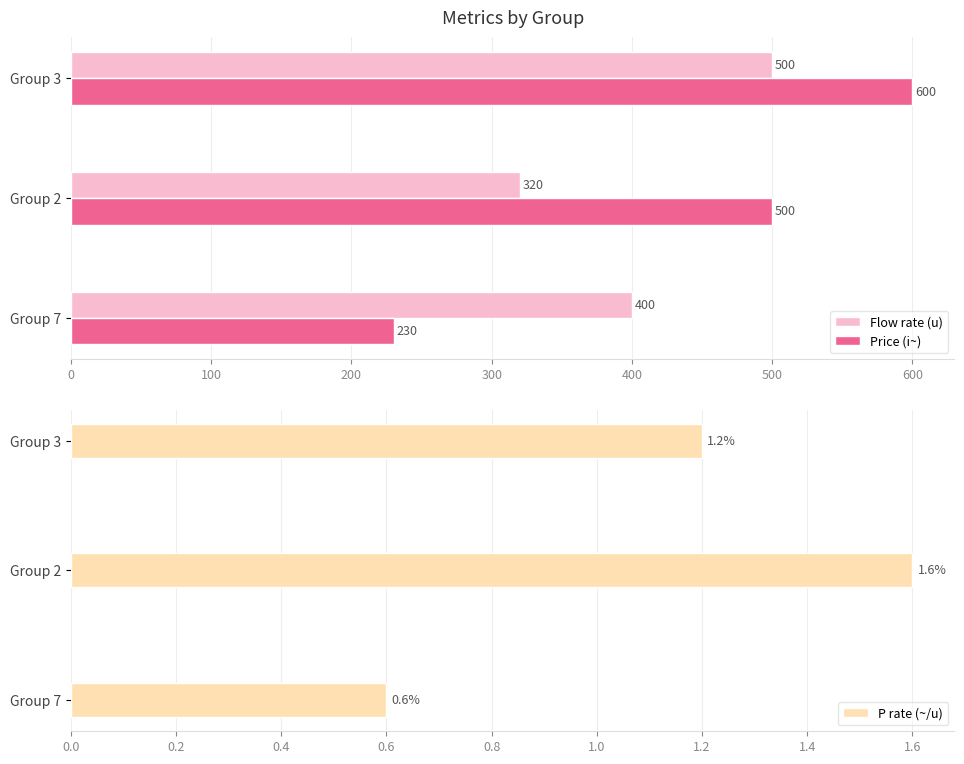

Is the value of Price (i~) at Group 7 greater than the value of Flow rate (u) at Group 3?

No